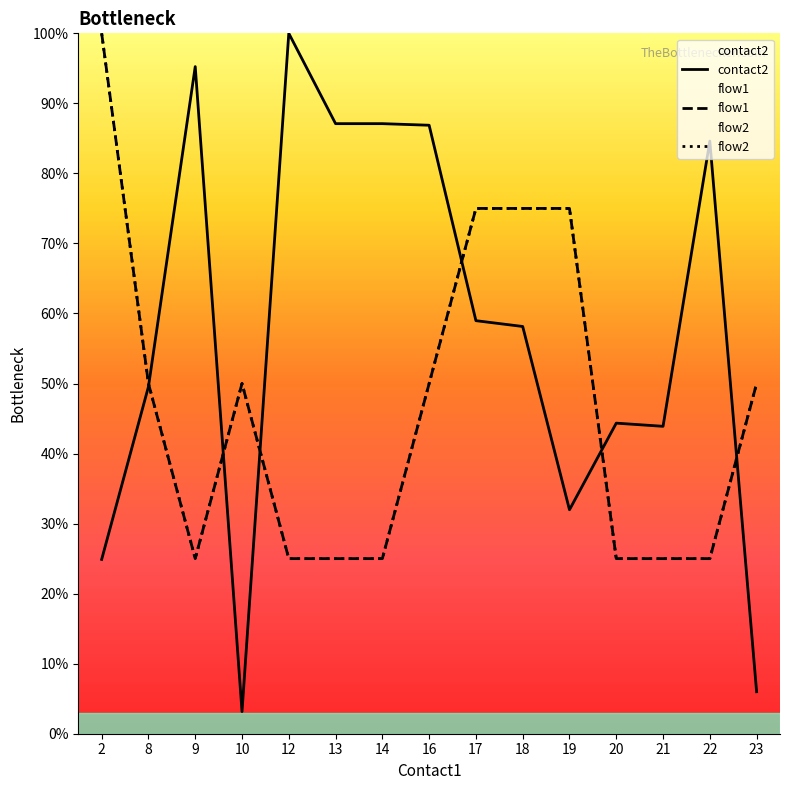

Which category has the lowest value across all series?

10